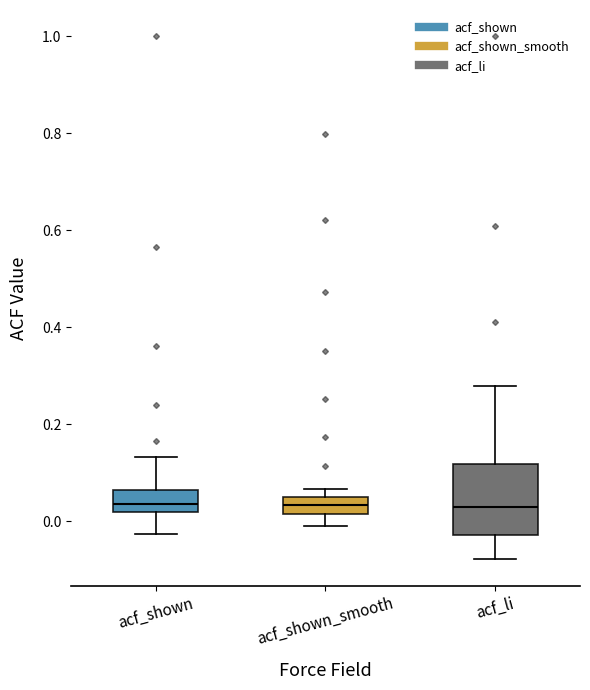

Where does the upper whisker of the box for acf_li end on the y-axis? The values are not printed on the chart, so give them approximately, as read against the axis.

0.28